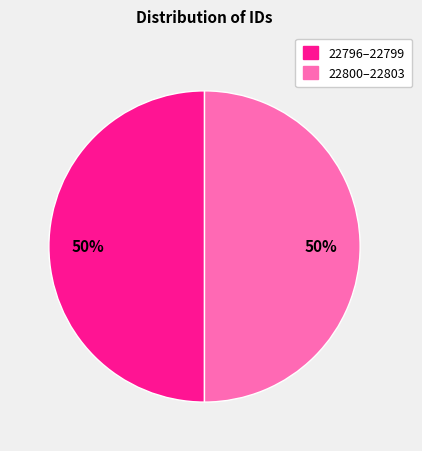

To the nearest percent, what is the average slice percentage?

50%